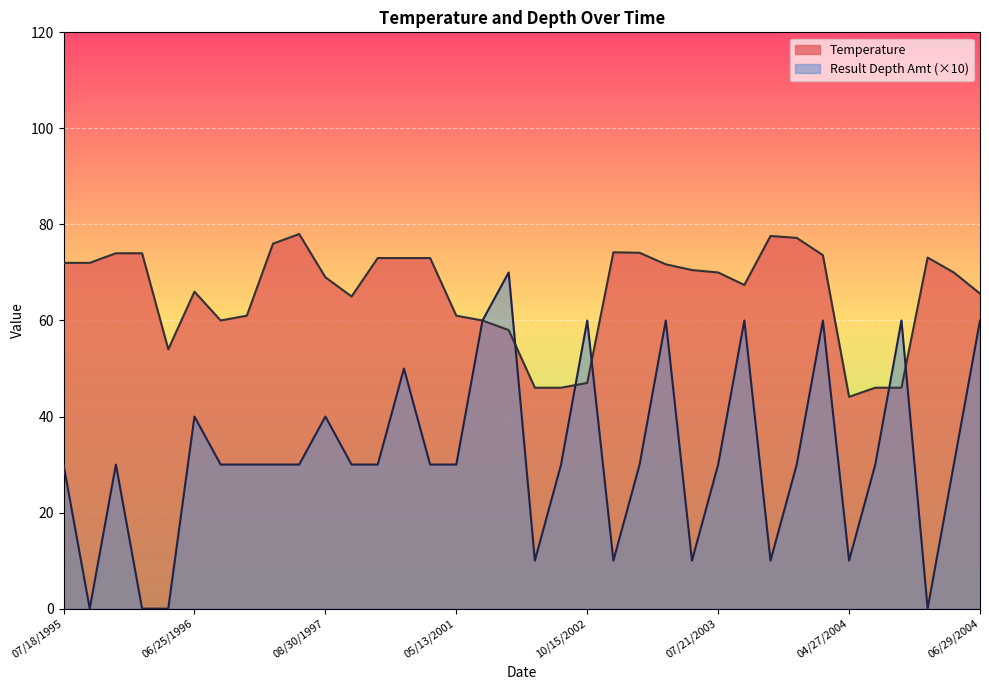

At how many categories does at least one series exceed 61?

25